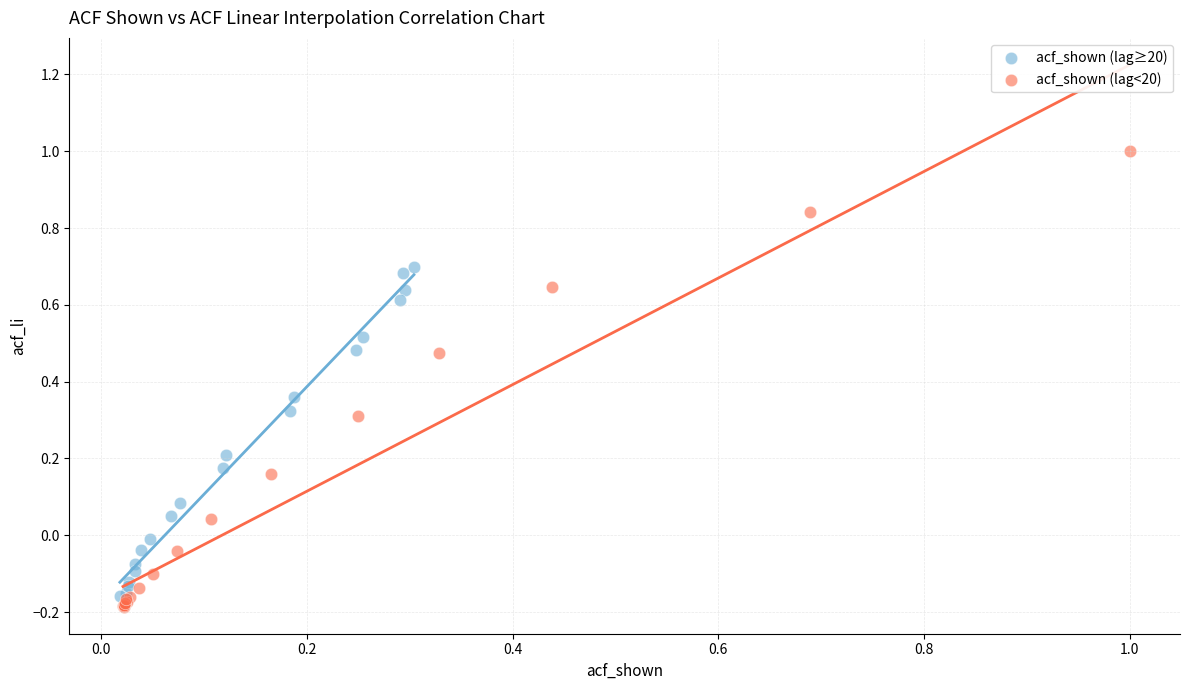

Which series reaches the maximum Y coordinate?

acf_shown (lag<20)